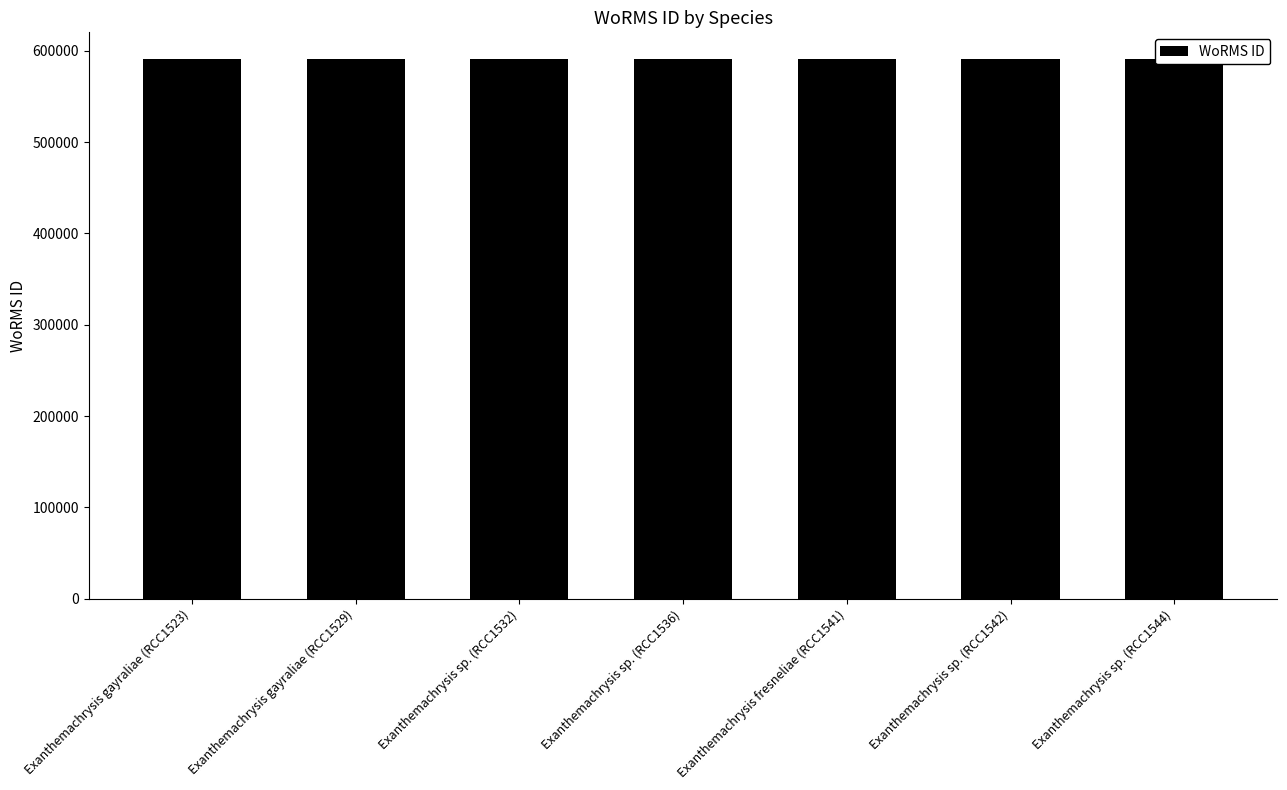

Reading left to right, list all the values displayed in this chart.

590562	590562	590561	590561	590561	590561	590561